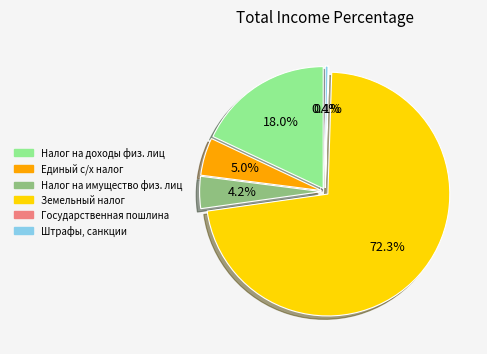

Rank the categories by value from highest to lowest.

Земельный налог, Налог на доходы физических лиц, Единый сельскохозяйственный налог, Налог на имущество физических лиц, Штрафы, санкции, Государственная пошлина